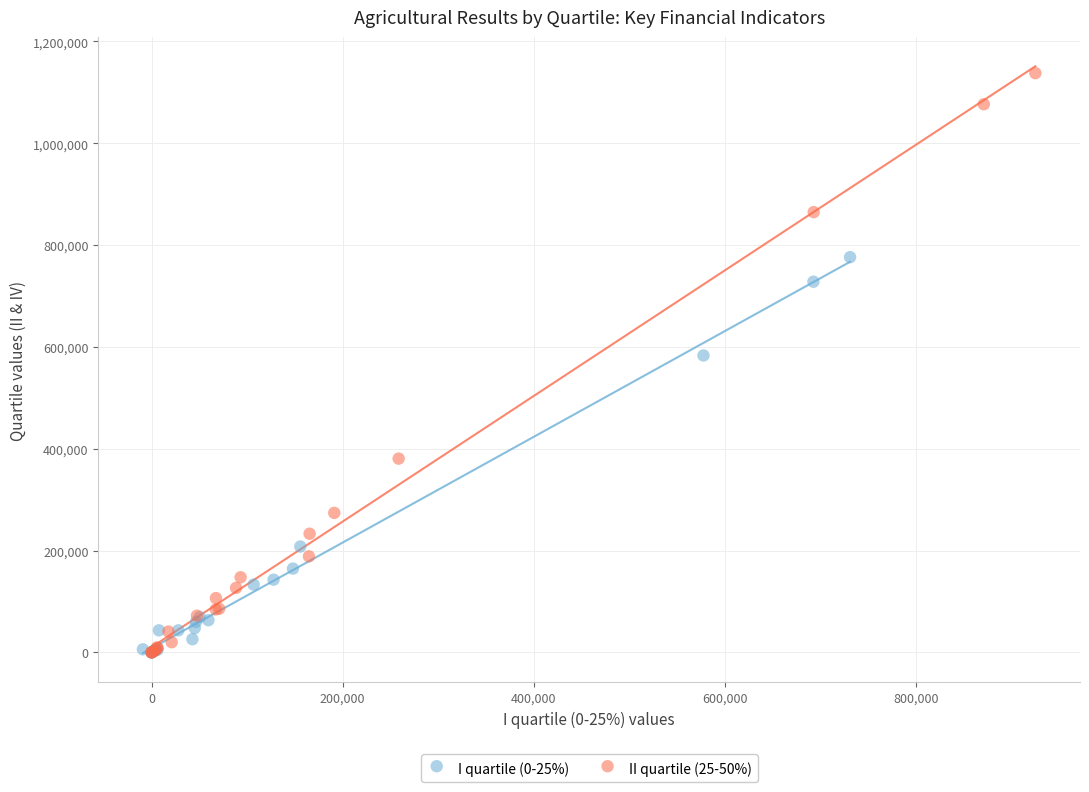

Which series contains the highest Y value?

II quartile (25-50%)